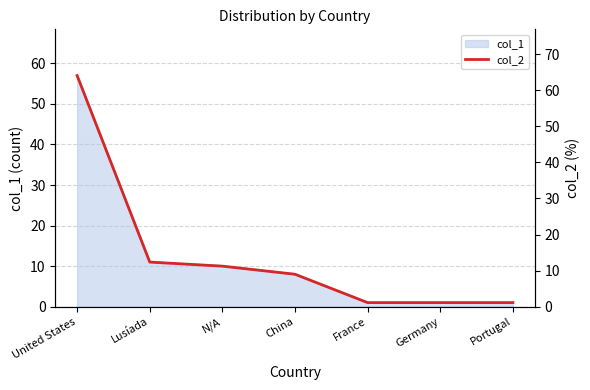

Is it true that col_1 equals 8 at China?

True